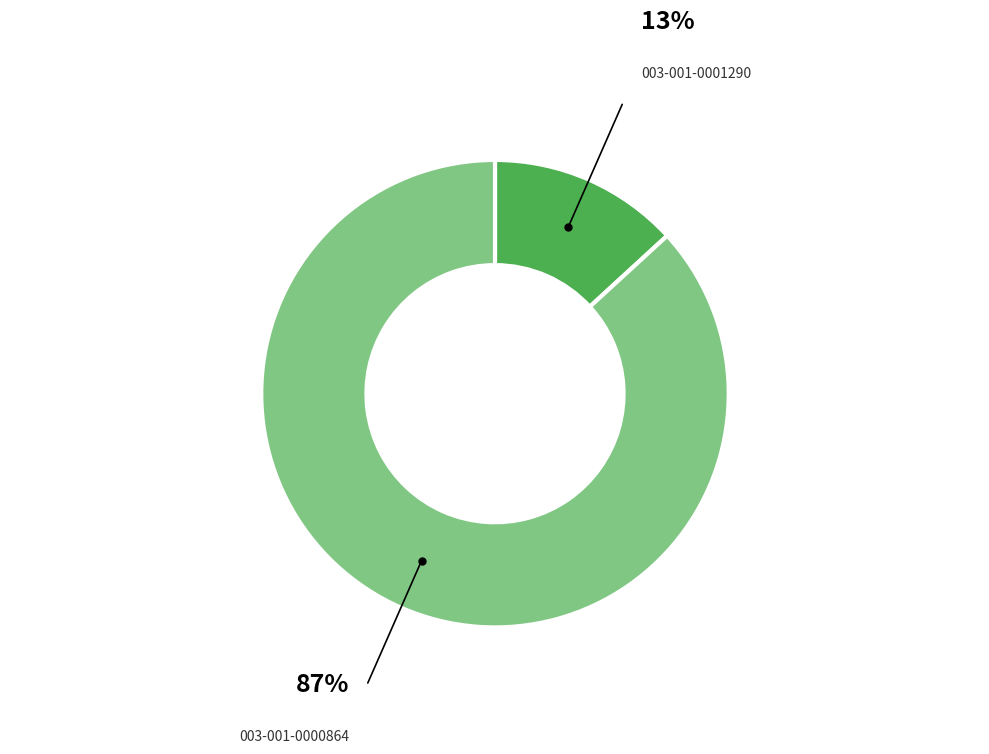

Does any single category account for the majority?

Yes